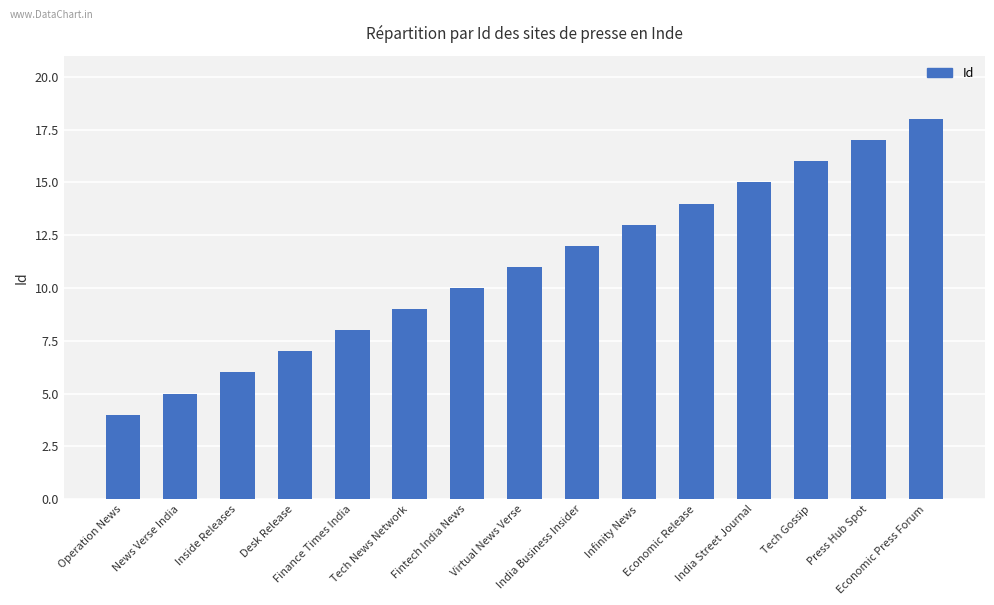

List the labels in order of value, largest first.

Economic Press Forum, Press Hub Spot, Tech Gossip, India Street Journal, Economic Release, Infinity News, India Business Insider, Virtual News Verse, Fintech India News, Tech News Network, Finance Times India, Desk Release, Inside Releases, News Verse India, Operation News